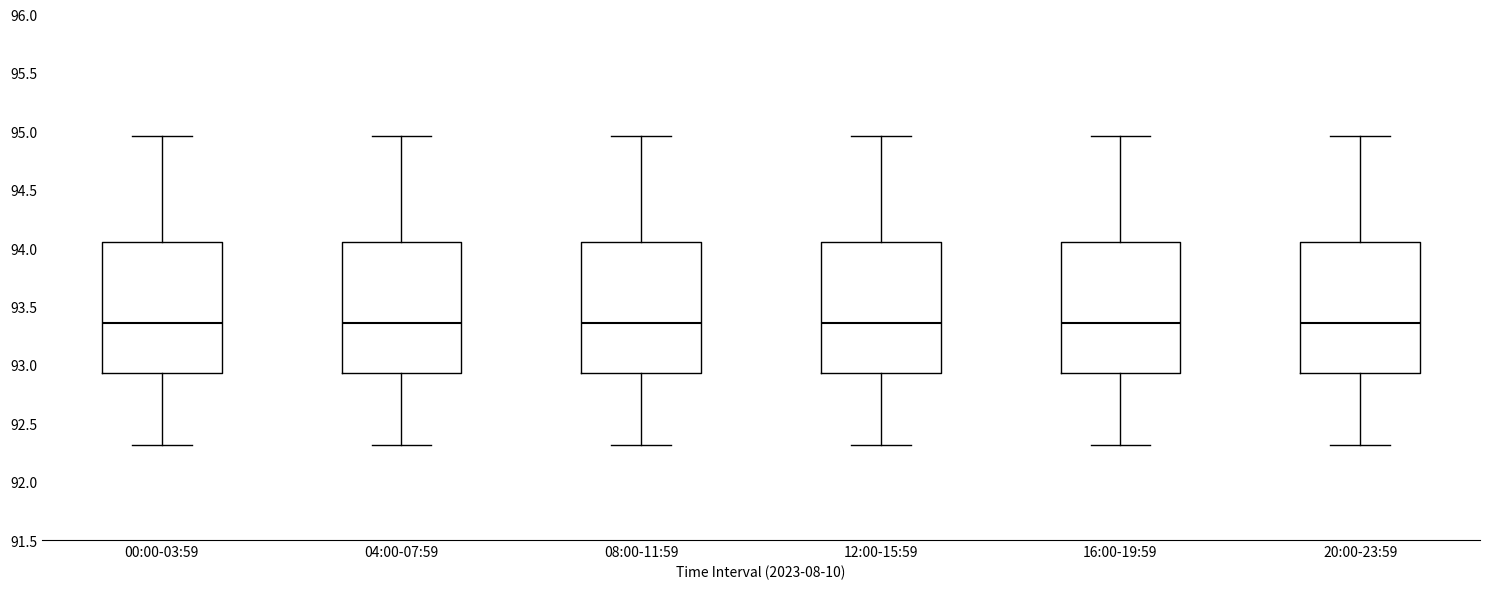

Reading left to right, read every box against the y-axis: the position of its median line, the range the box covers, and the ends of its whiskers. The values are not printed on the chart, so give them approximately, as read against the axis.

00:00-03:59: median 93.35, box 92.95 to 94.05, whiskers 92.30 to 94.95
04:00-07:59: median 93.35, box 92.95 to 94.05, whiskers 92.30 to 94.95
08:00-11:59: median 93.35, box 92.95 to 94.05, whiskers 92.30 to 94.95
12:00-15:59: median 93.35, box 92.95 to 94.05, whiskers 92.30 to 94.95
16:00-19:59: median 93.35, box 92.95 to 94.05, whiskers 92.30 to 94.95
20:00-23:59: median 93.35, box 92.95 to 94.05, whiskers 92.30 to 94.95